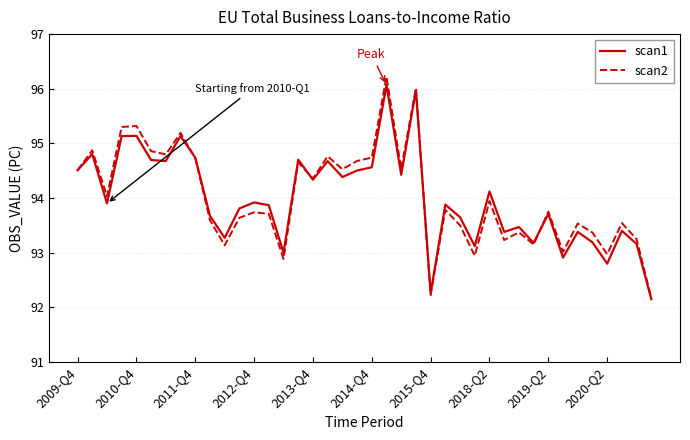

What is the minimum value for scan2?

92.2